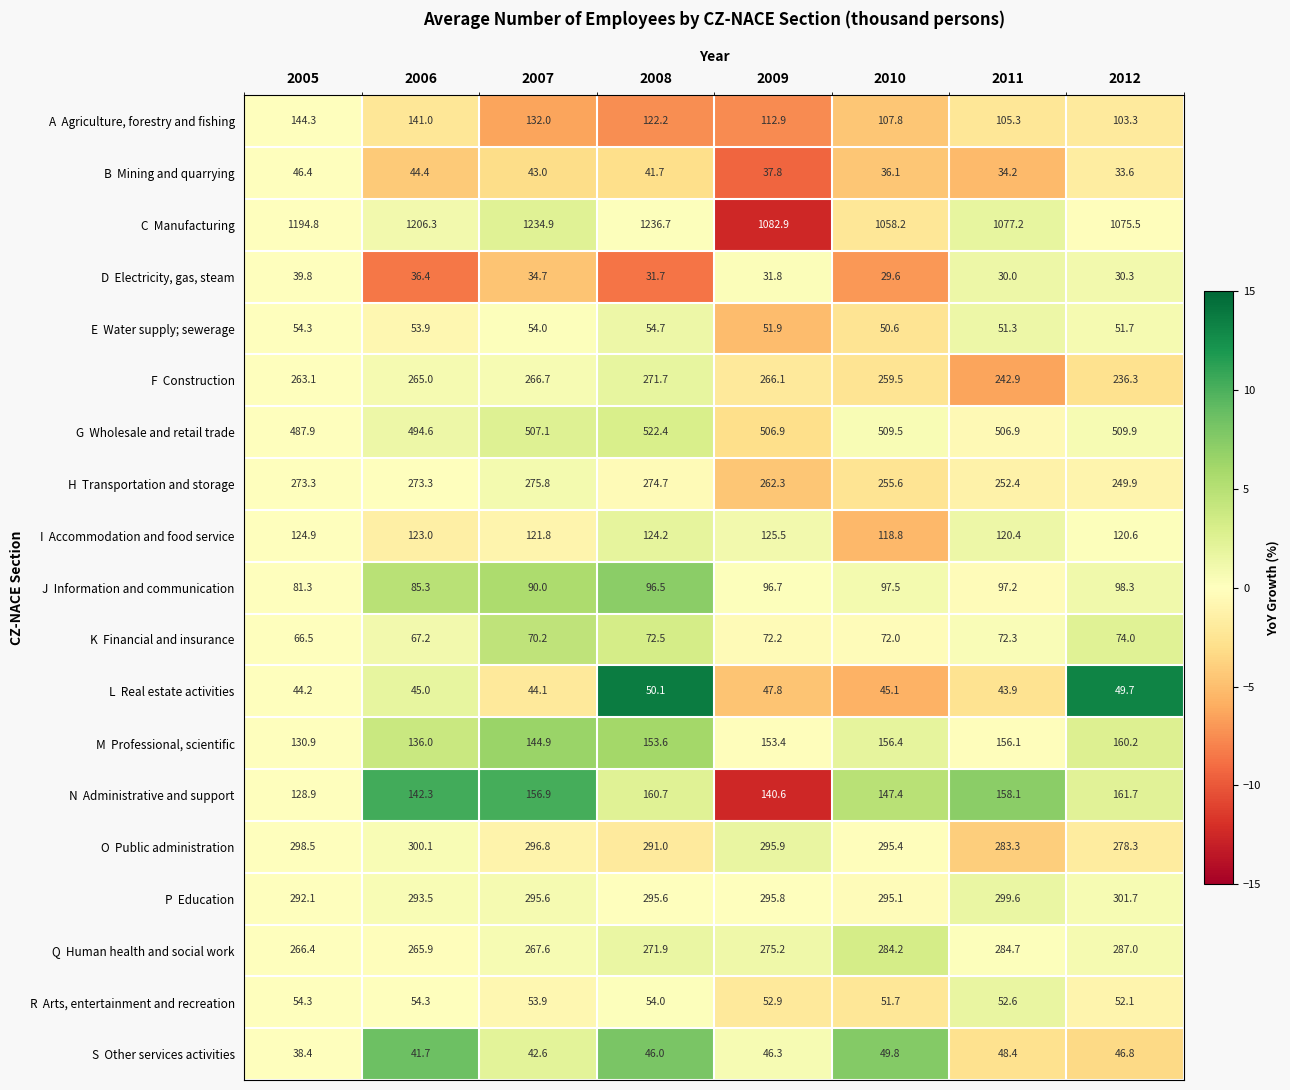

At which category is the sum across all series the highest?

2008